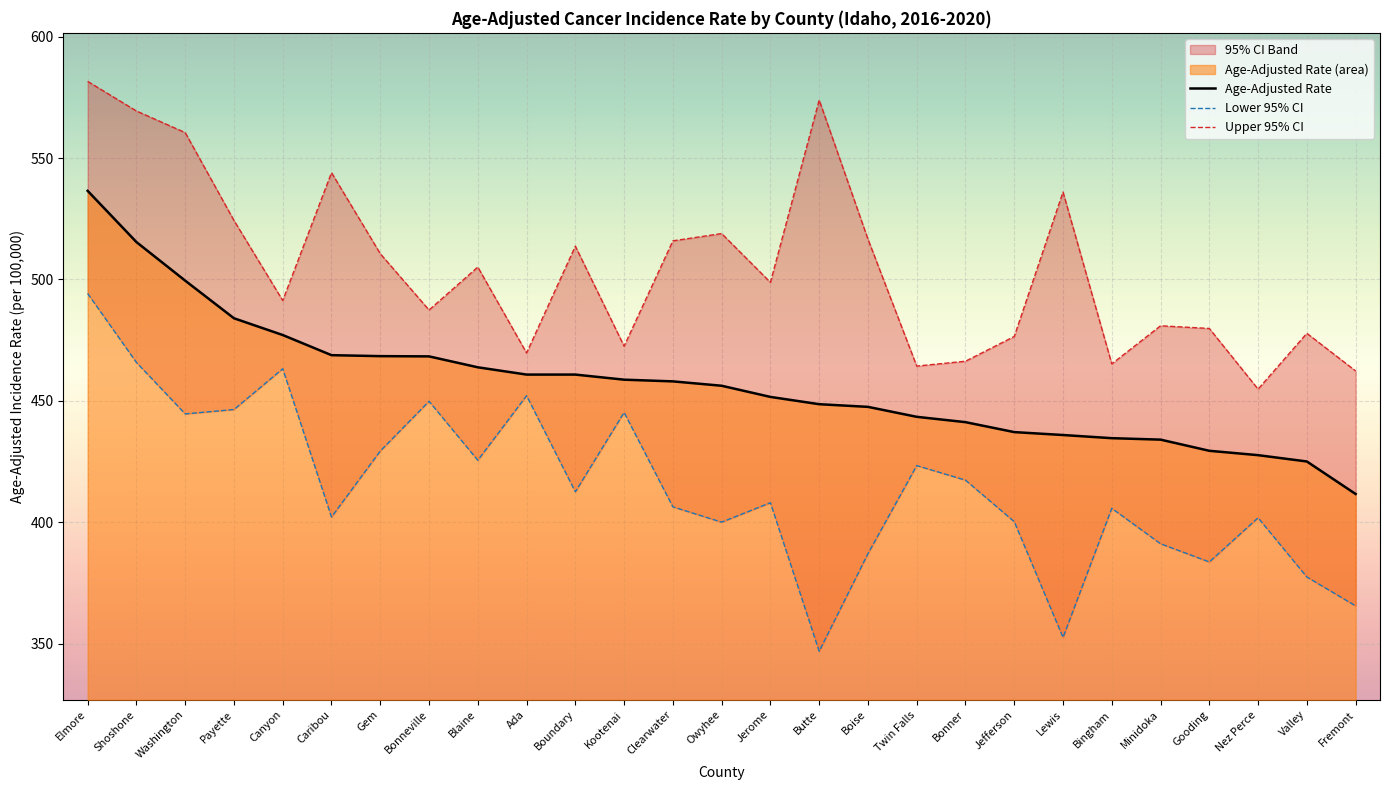

What is the label of the 8th point from the left?

Bonneville